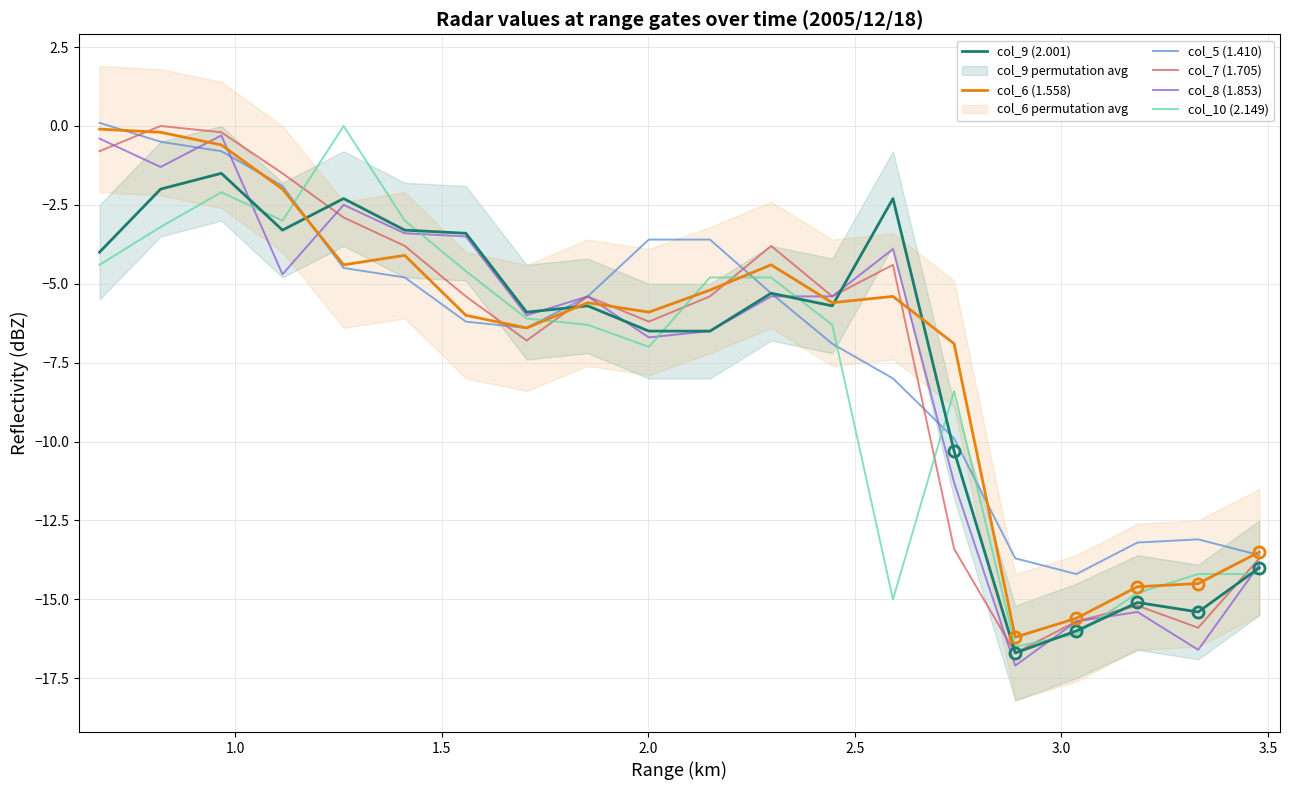

What is the minimum value for col_7 (1.705)?

-16.7